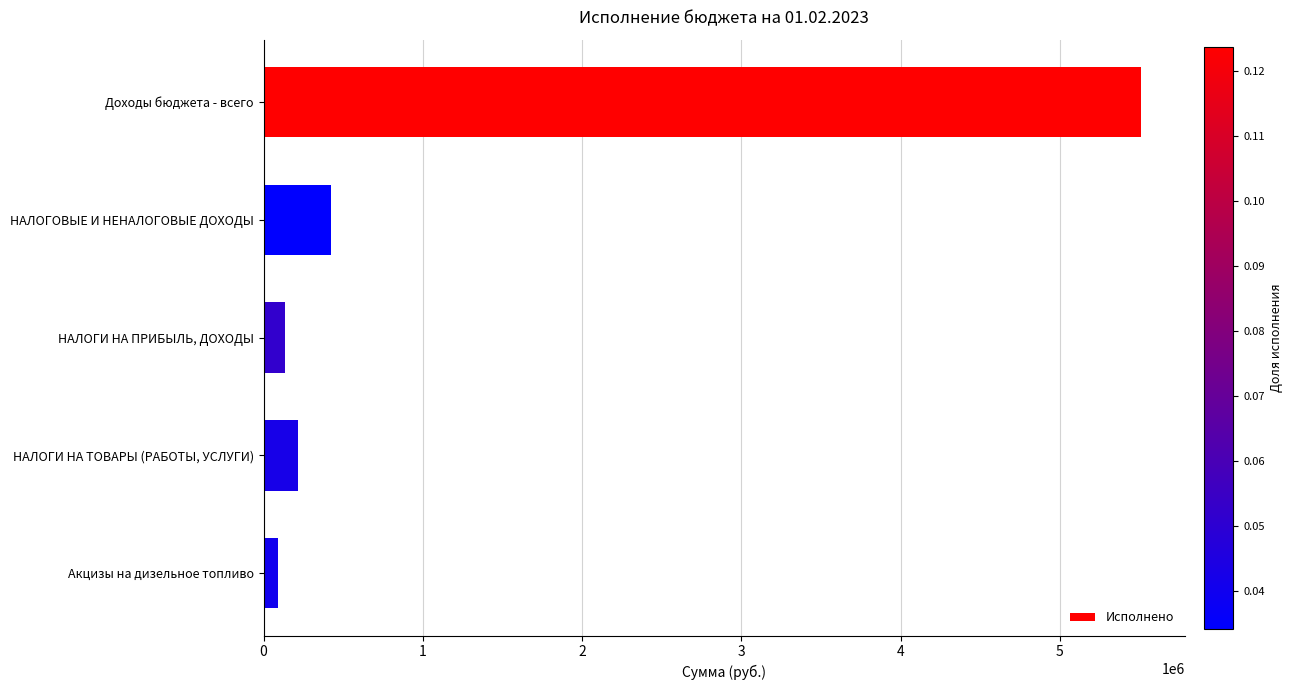

Where is the data nearest to the value 2801502?

НАЛОГОВЫЕ И НЕНАЛОГОВЫЕ ДОХОДЫ